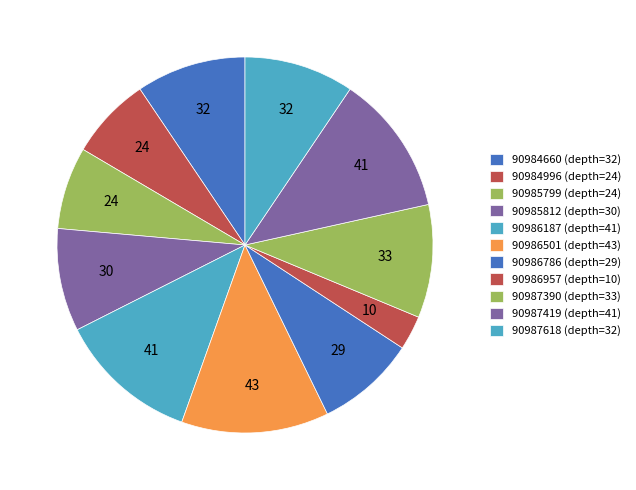

Rank the categories by value from highest to lowest.

90986501, 90986187, 90987419, 90987390, 90984660, 90987618, 90985812, 90986786, 90984996, 90985799, 90986957